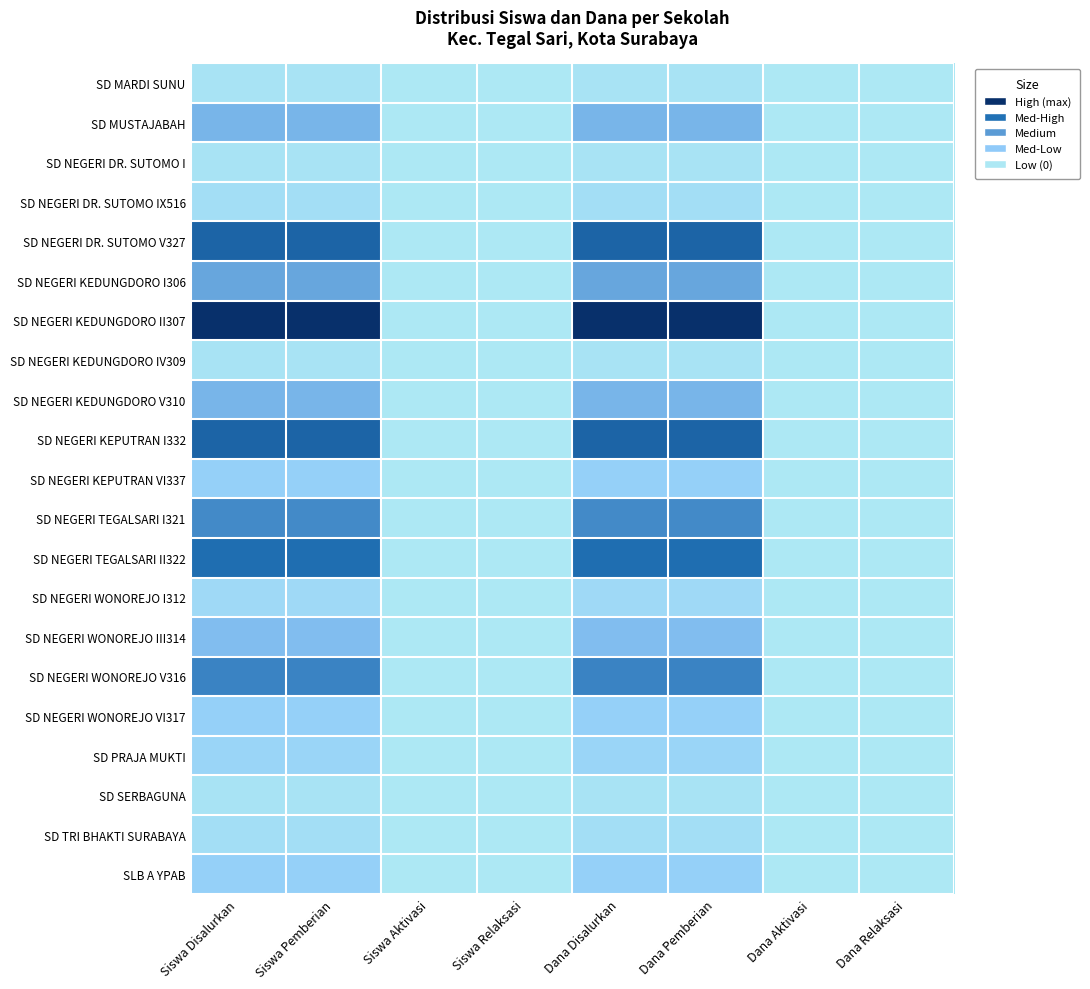

List the series in order of their peak value, lowest first.

SD MARDI SUNU, SD NEGERI DR. SUTOMO I, SD NEGERI KEDUNGDORO IV309, SD SERBAGUNA, SD NEGERI DR. SUTOMO IX516, SD TRI BHAKTI SURABAYA, SD NEGERI WONOREJO I312, SD PRAJA MUKTI, SD NEGERI KEPUTRAN VI337, SD NEGERI WONOREJO VI317, SLB A YPAB, SD NEGERI WONOREJO III314, SD MUSTAJABAH, SD NEGERI KEDUNGDORO V310, SD NEGERI KEDUNGDORO I306, SD NEGERI TEGALSARI I321, SD NEGERI WONOREJO V316, SD NEGERI TEGALSARI II322, SD NEGERI DR. SUTOMO V327, SD NEGERI KEPUTRAN I332, SD NEGERI KEDUNGDORO II307